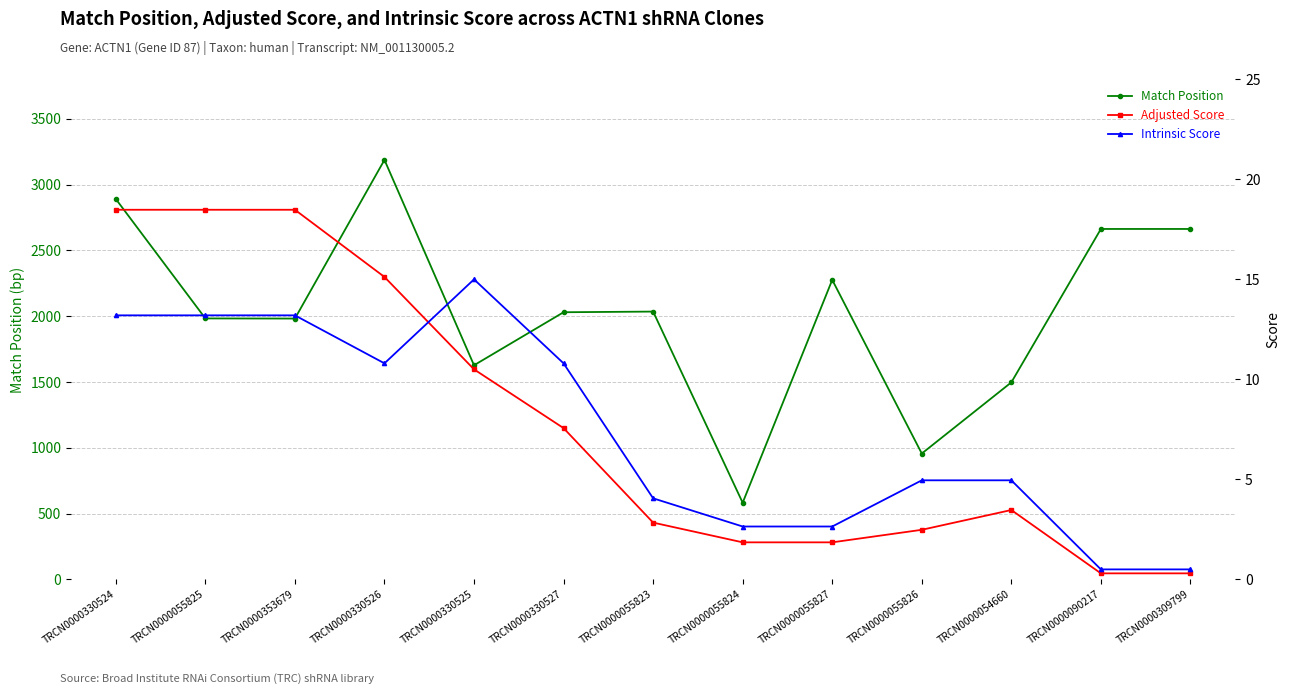

What is the sum of the Intrinsic Score values at TRCN0000055827 and TRCN0000309799?

3.1